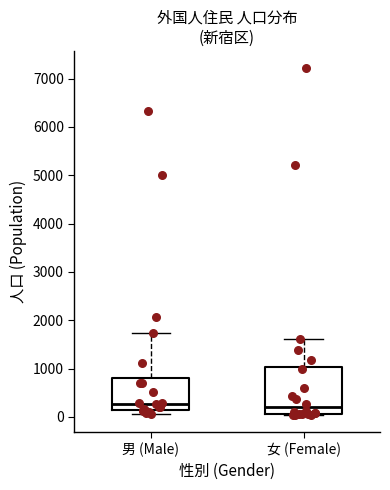

Reading left to right, read every box against the y-axis: the position of its median line, the range the box covers, and the ends of its whiskers. The values are not printed on the chart, so give them approximately, as read against the axis.

男 (Male): median 300, box 100 to 800, whiskers 0 to 1700
女 (Female): median 200, box 100 to 1000, whiskers 0 to 1600